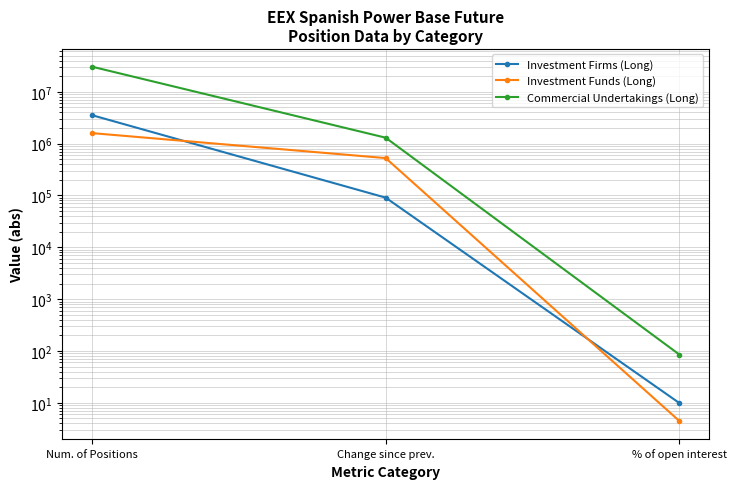

What is the sum of all Investment Funds (Long) values?

2121067.4